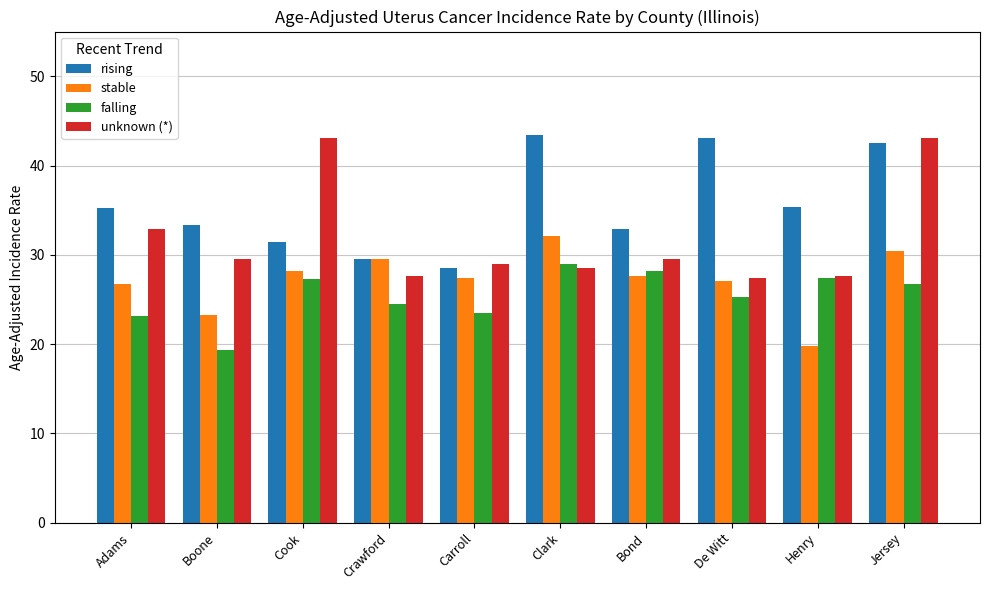

How many bars are there in total?

40